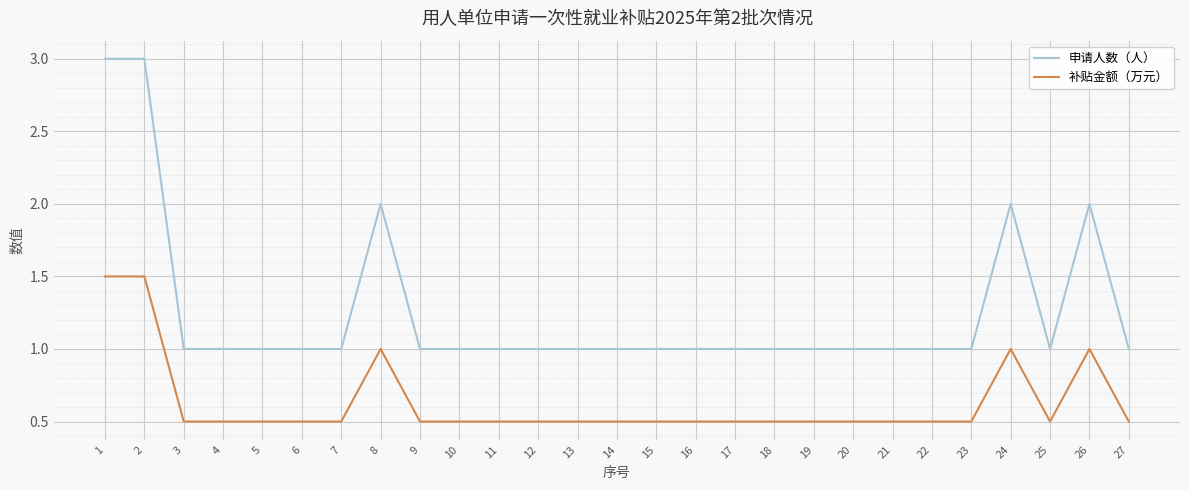

Is this an area chart (filled region under the line)?

No